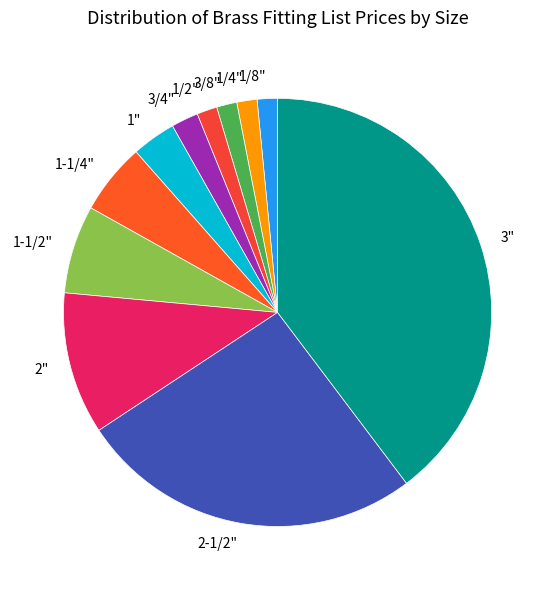

Which slice is the largest?

3"